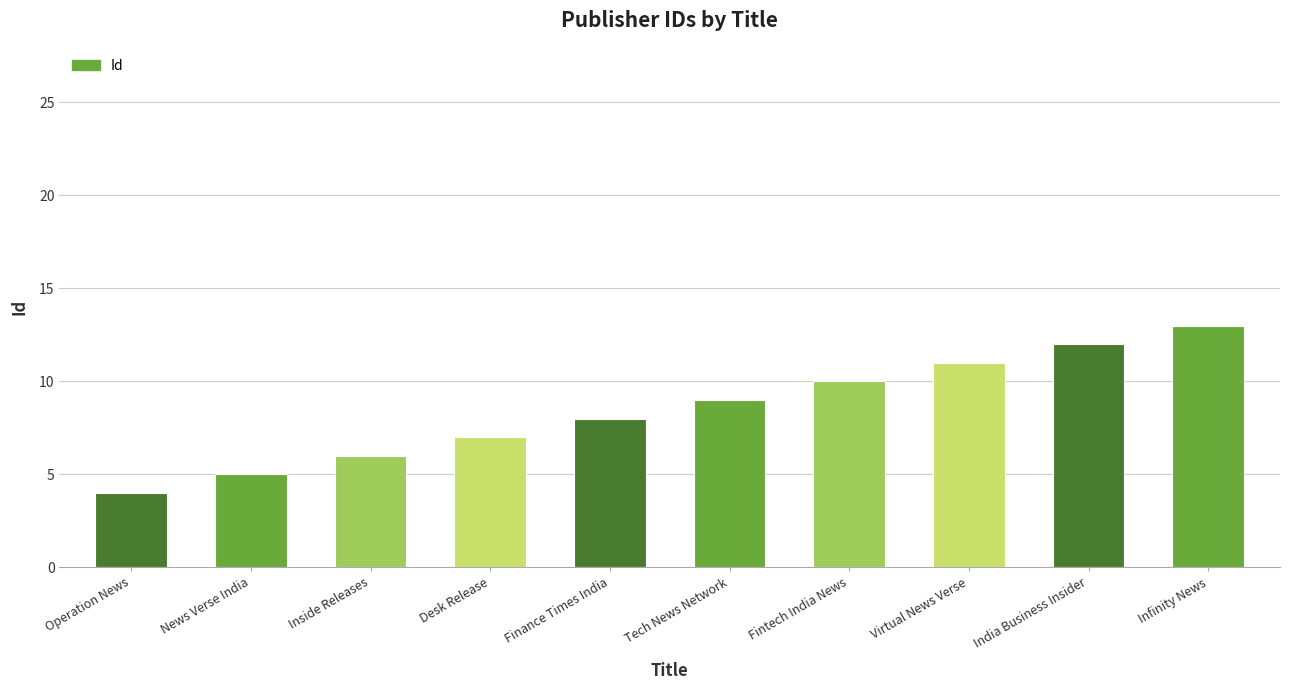

What is the difference between the second highest and second lowest values?

7